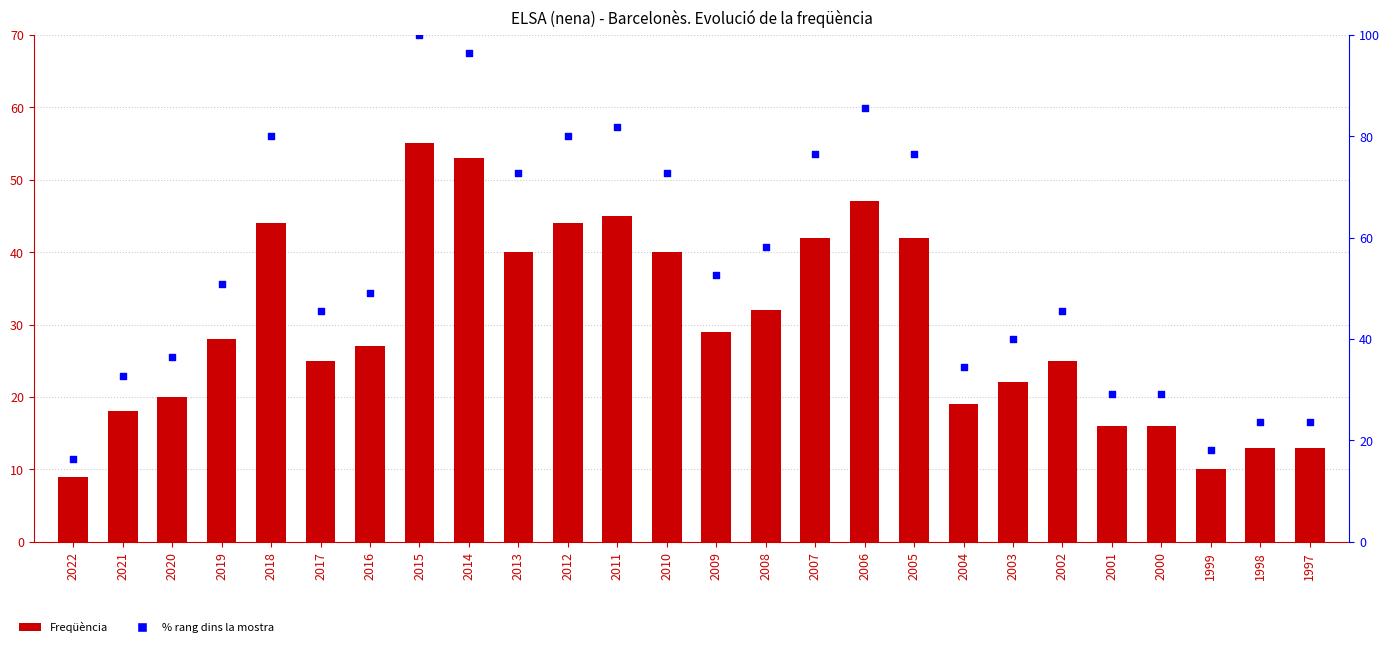

At which category is the sum across all series the highest?

2015